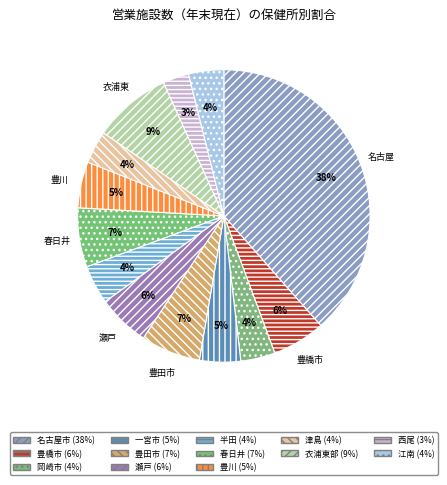

Which slice is the smallest?

西尾